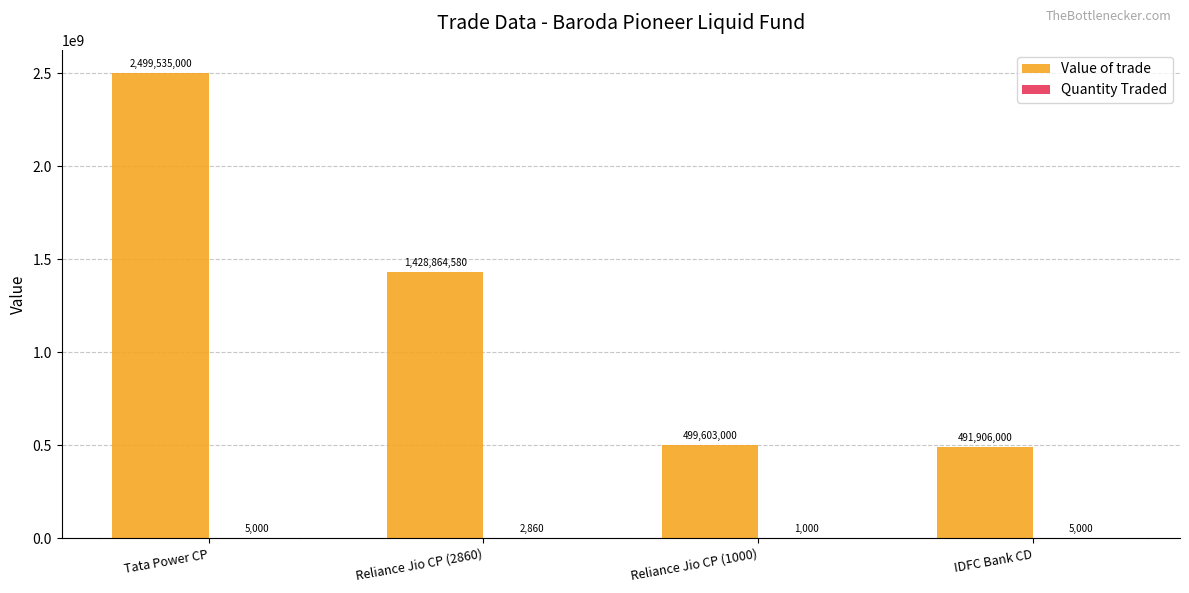

What is the maximum value shown in the chart?

2499535000